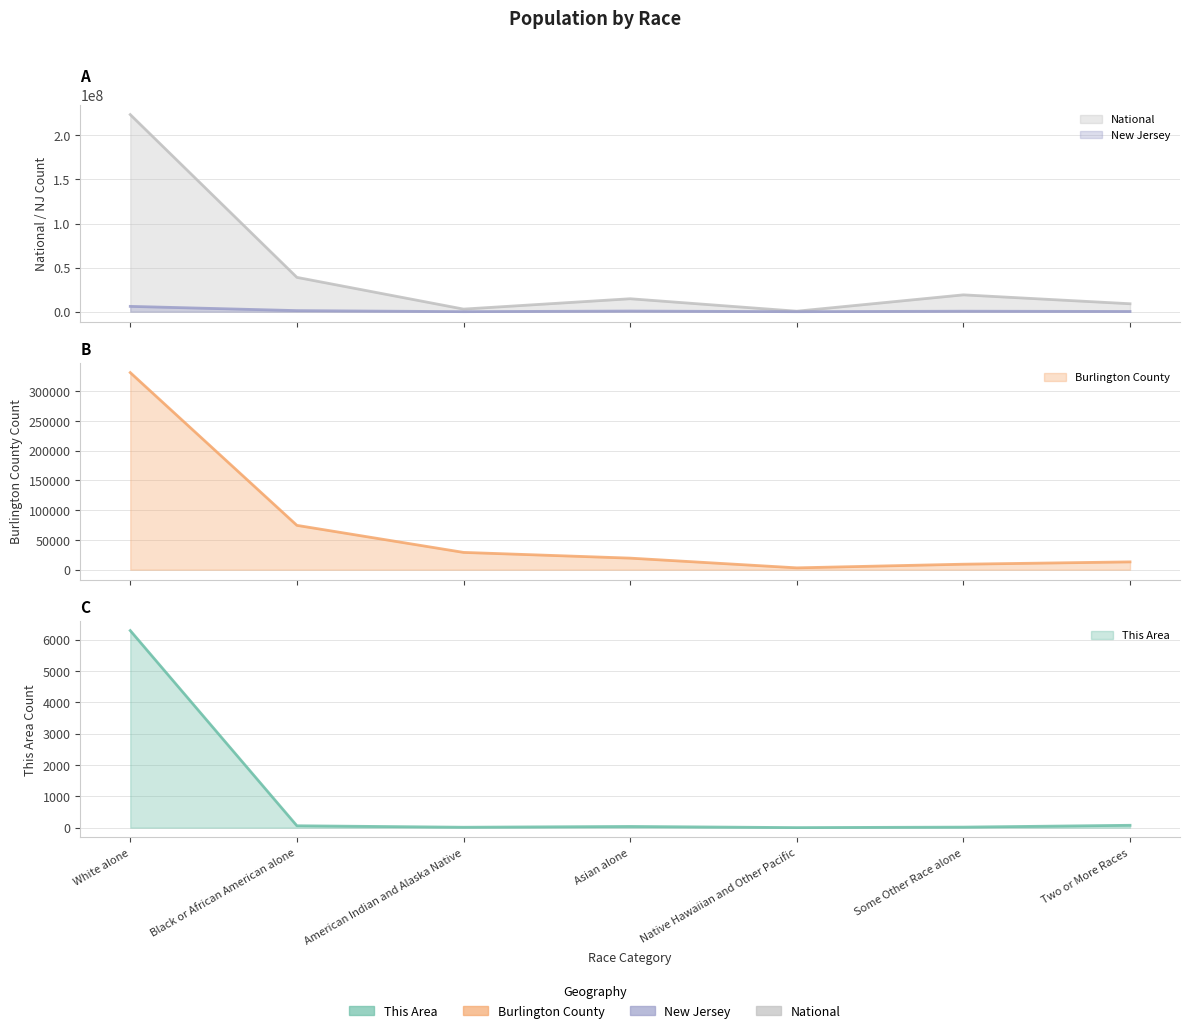

What is the minimum value shown in the chart?

1